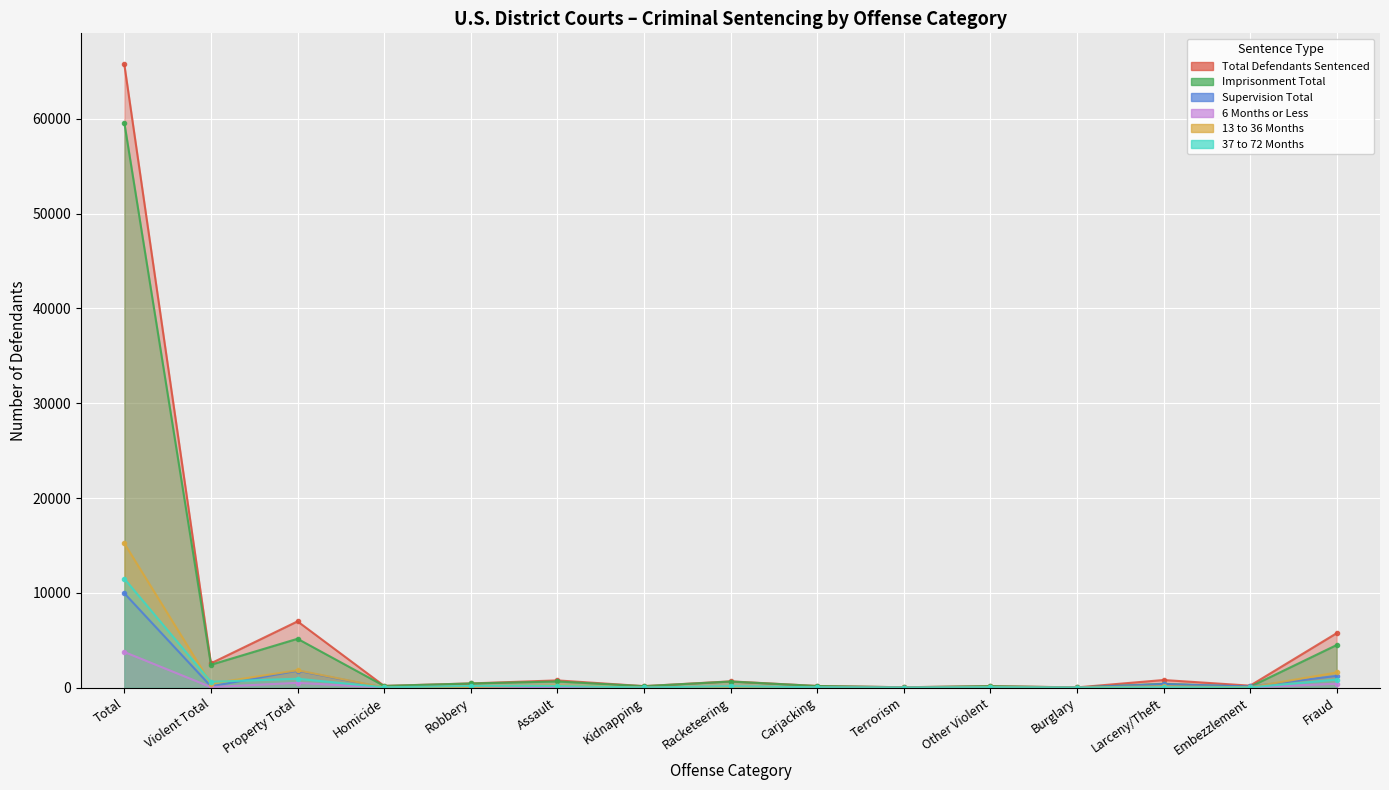

Between Other Violent and Terrorism, which is larger?

Other Violent